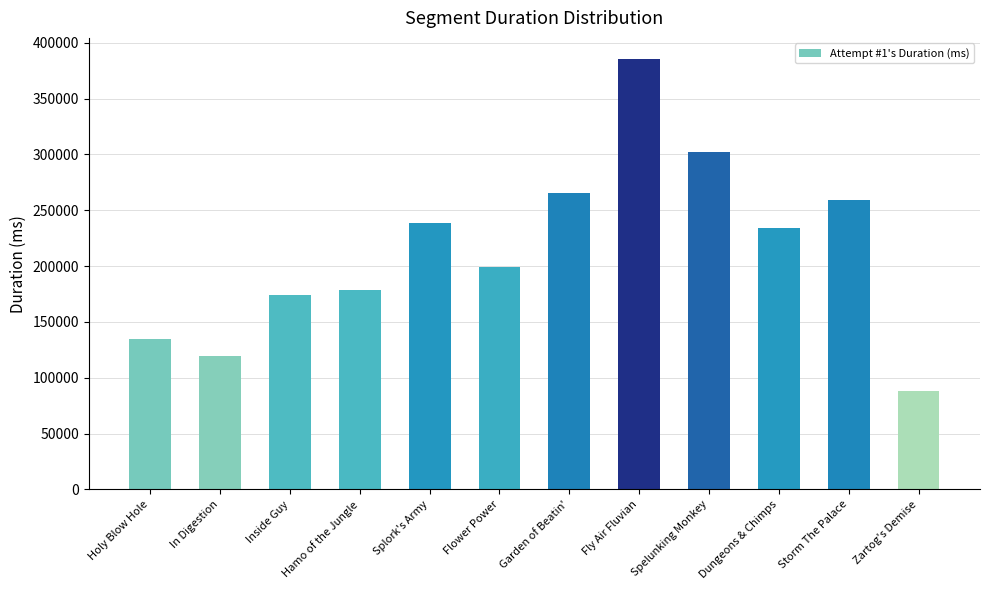

Reading right to left, what are all the values shown in this chart?

88059	259616	234191	301875	385090	265418	199450	239008	178888	174243	119844	134320